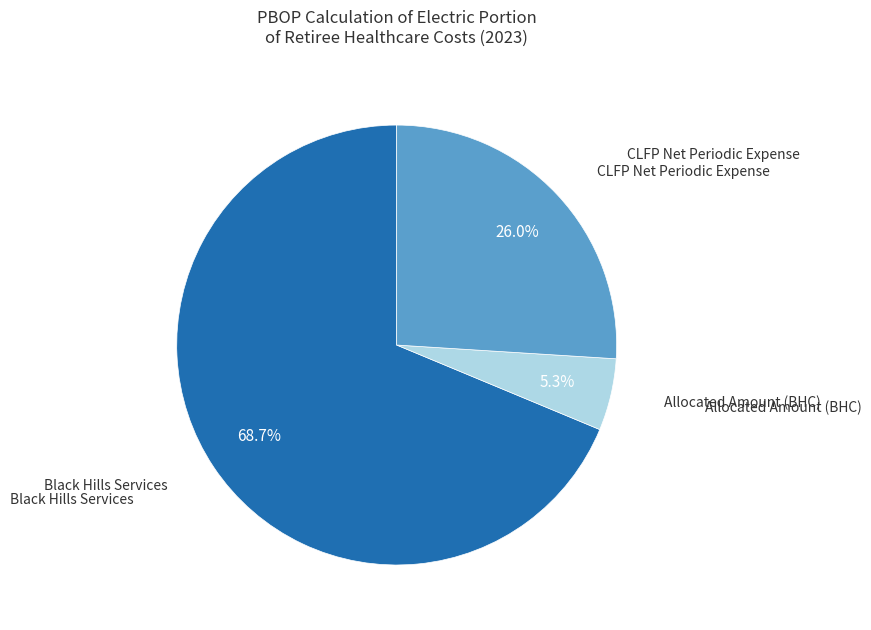

How many segments does this pie chart have?

3